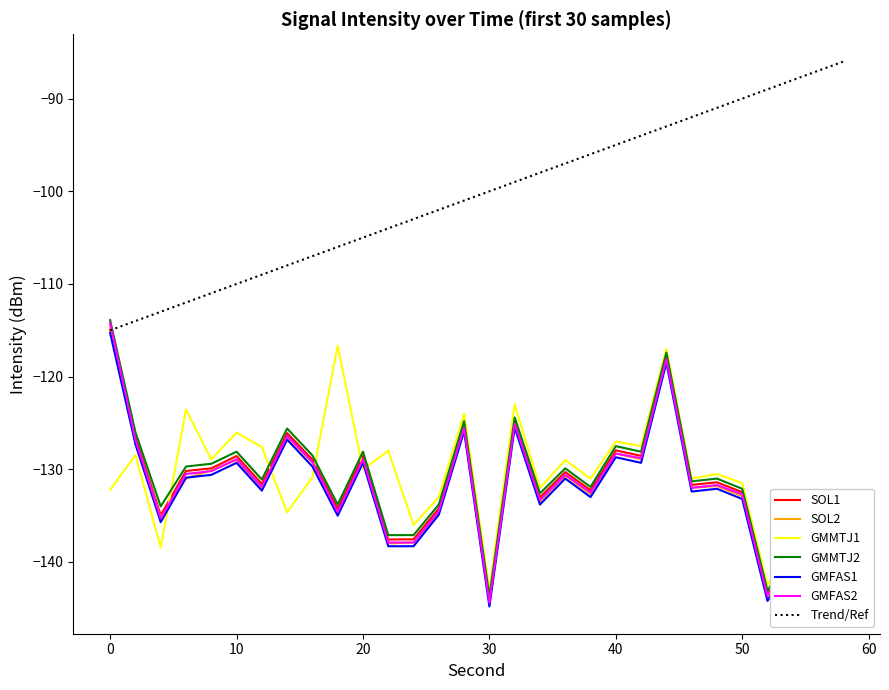

What is the lowest value of the Trend/Ref series?

-115.0